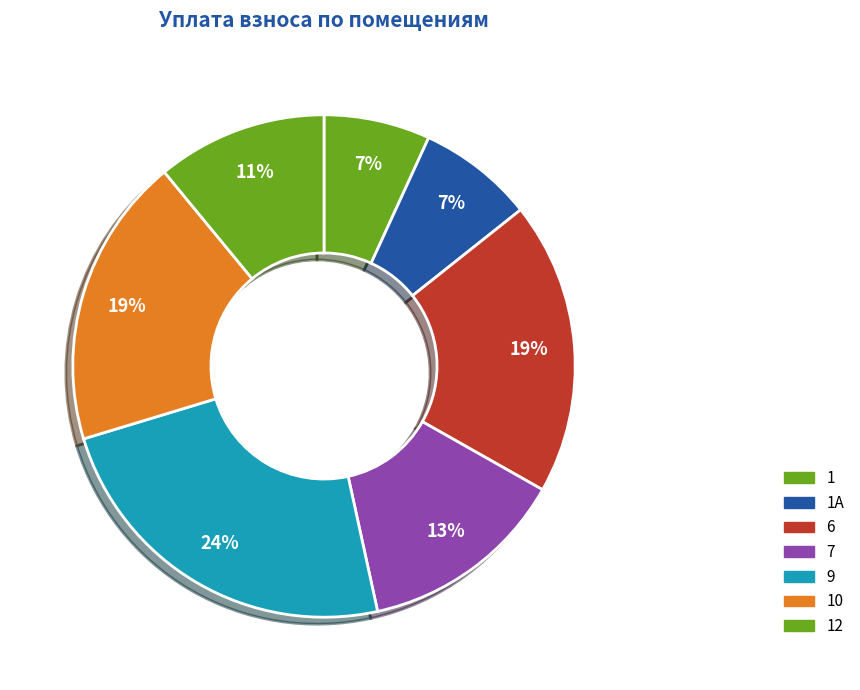

How many segments does this pie chart have?

7